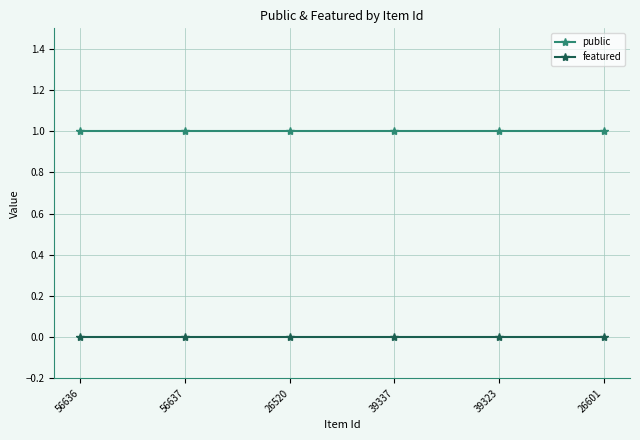

List the series in order of their peak value, highest first.

public, featured